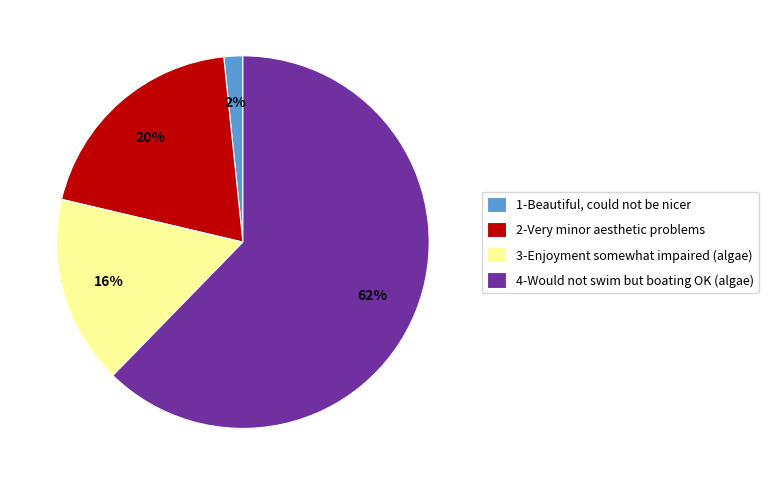

What percentage is the 1-Beautiful, could not be nicer slice, to the nearest percent?

2%